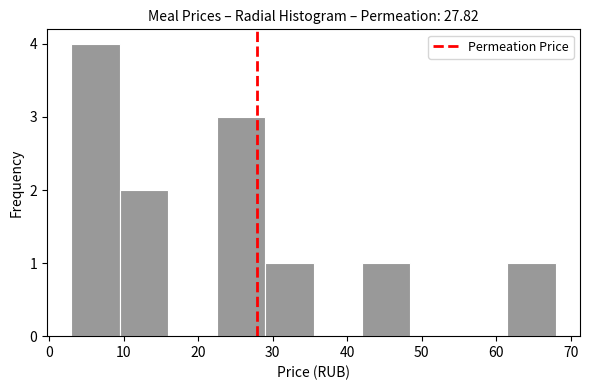

Reading left to right, list every bar in this chart as the range it spans on the x-axis followed by its height. Neither the bar edges nor the heights are printed on the chart, so give them approximately, as read against the axes.

3 to 9: 4
9 to 16: 2
16 to 22: 0
22 to 29: 3
29 to 35: 1
35 to 42: 0
42 to 48: 1
48 to 55: 0
55 to 61: 0
61 to 68: 1